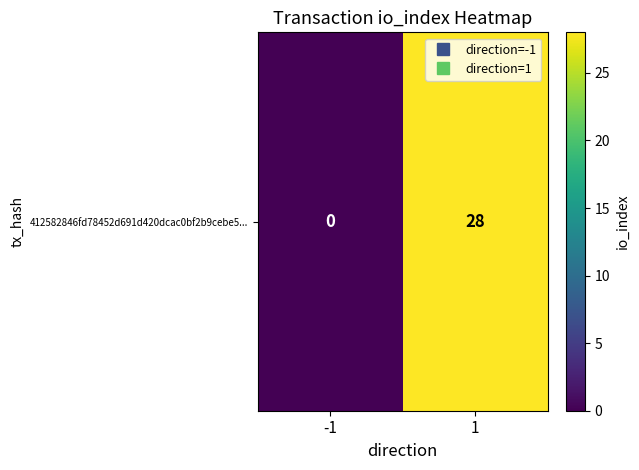

What is the sum of the values at 1 and -1?

28